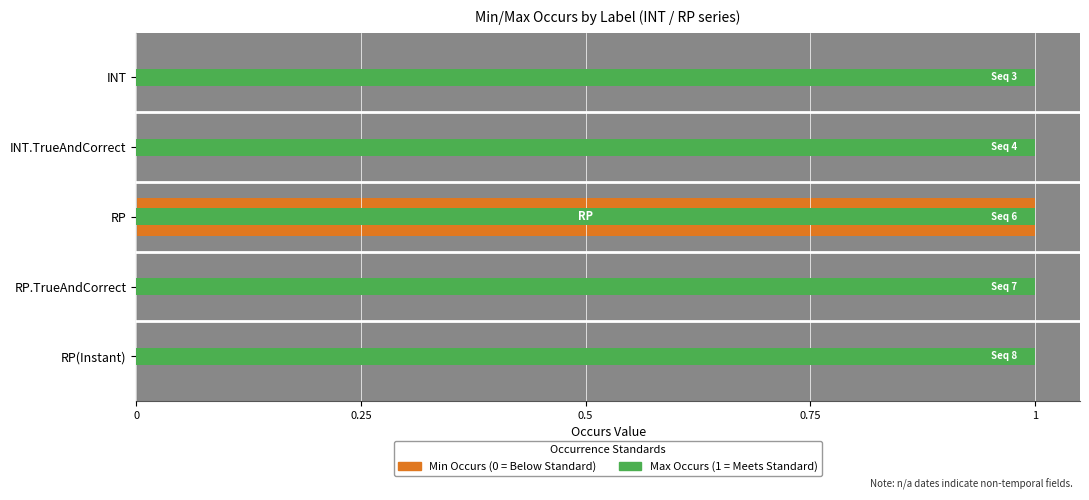

At how many categories does at least one series exceed 0?

5